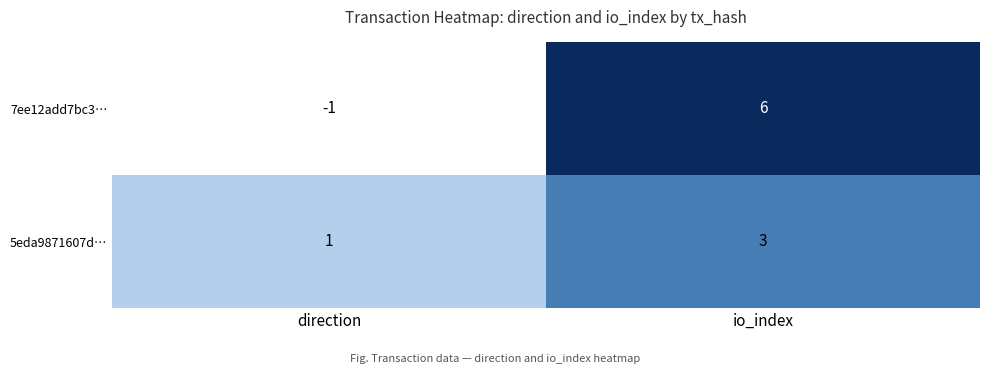

What is the sum of the 5eda9871607d… values at io_index and direction?

4